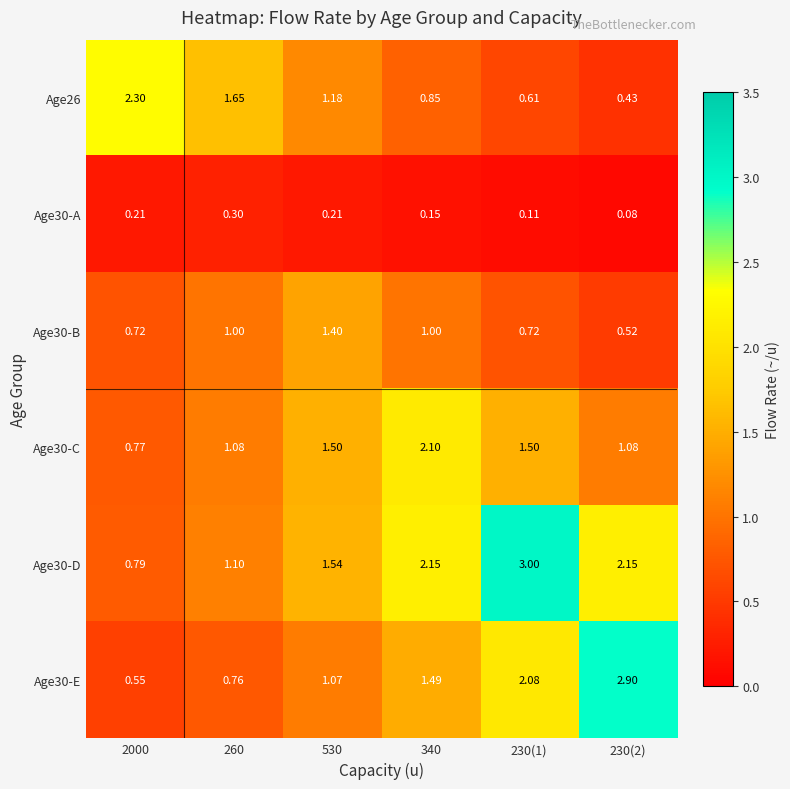

How many data points in Age26 are above 1?

3